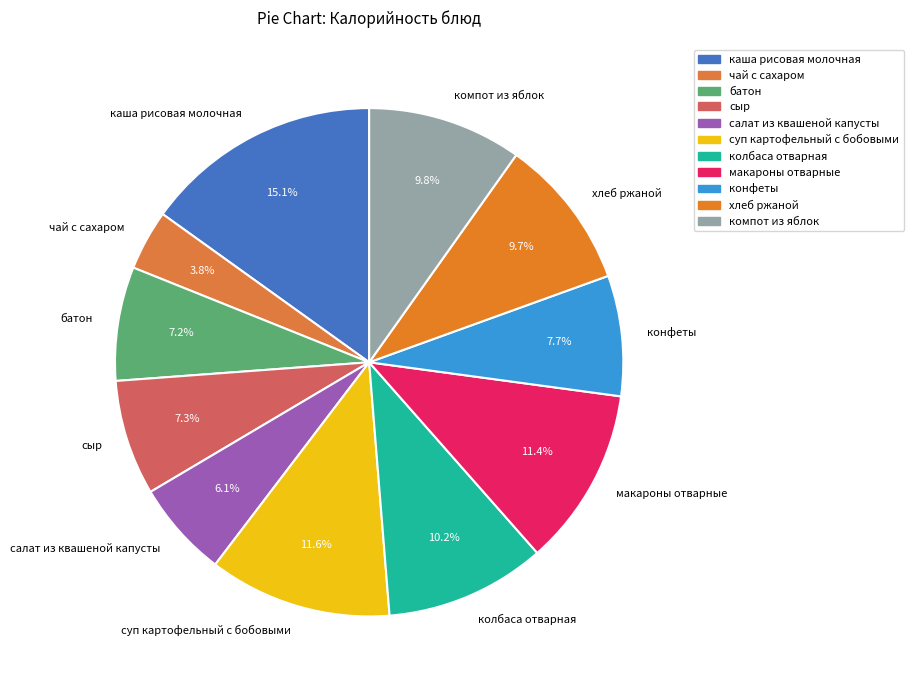

Count the number of slices in the pie.

11